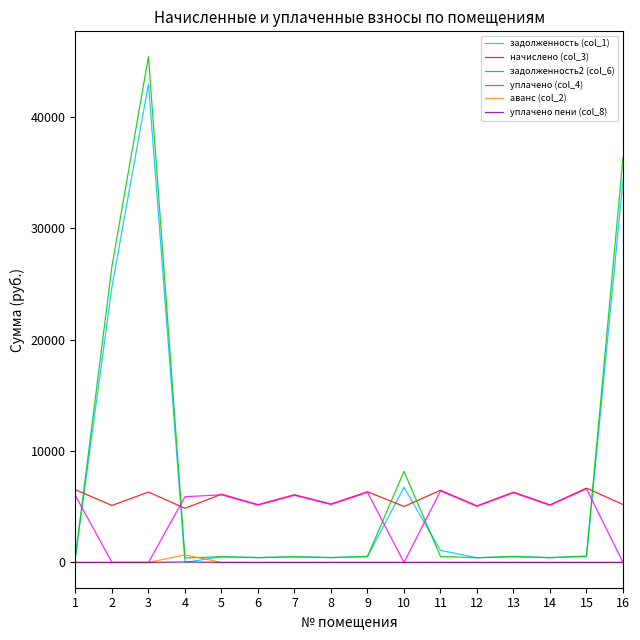

What is the spread (max minus min) of values at 3?

45411.4